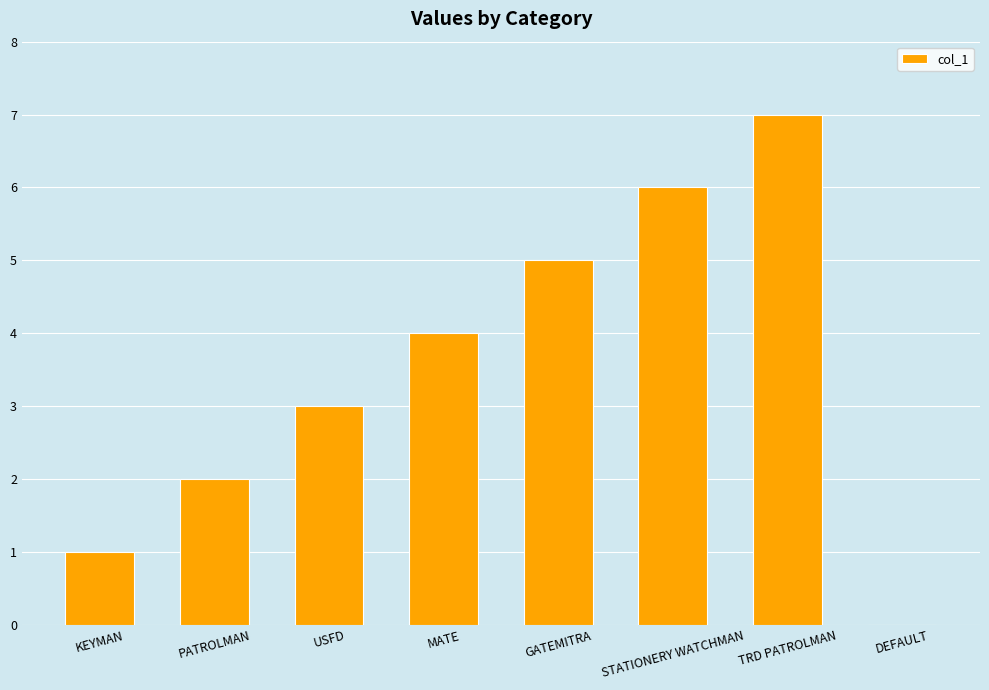

How many categories are shown in the chart?

8